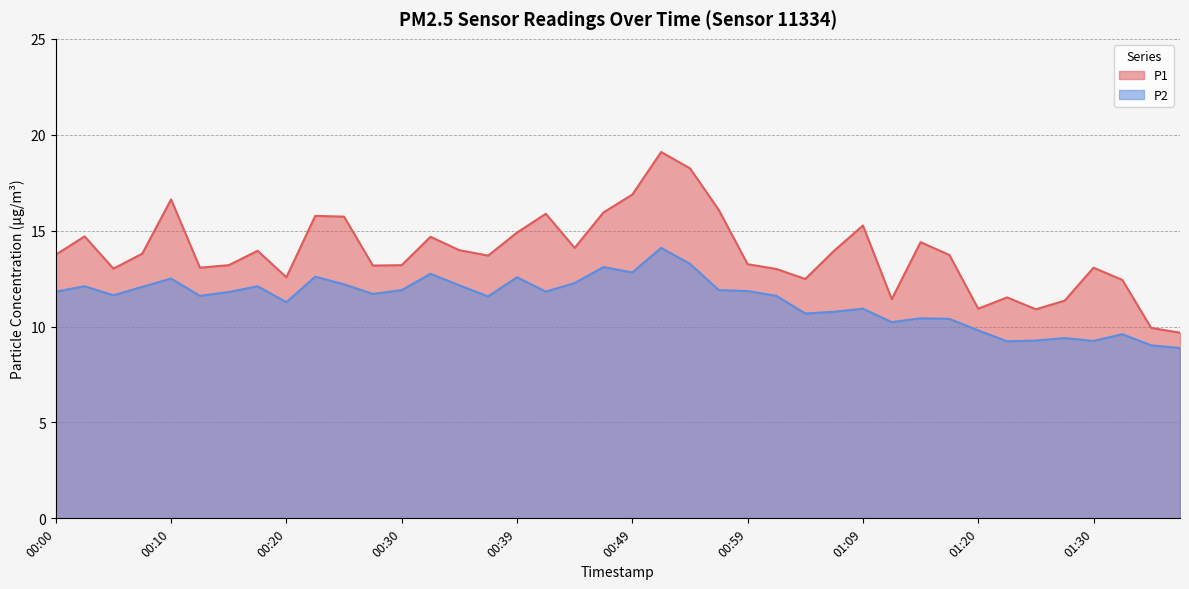

What is the total value across all series at 00:49?

29.7